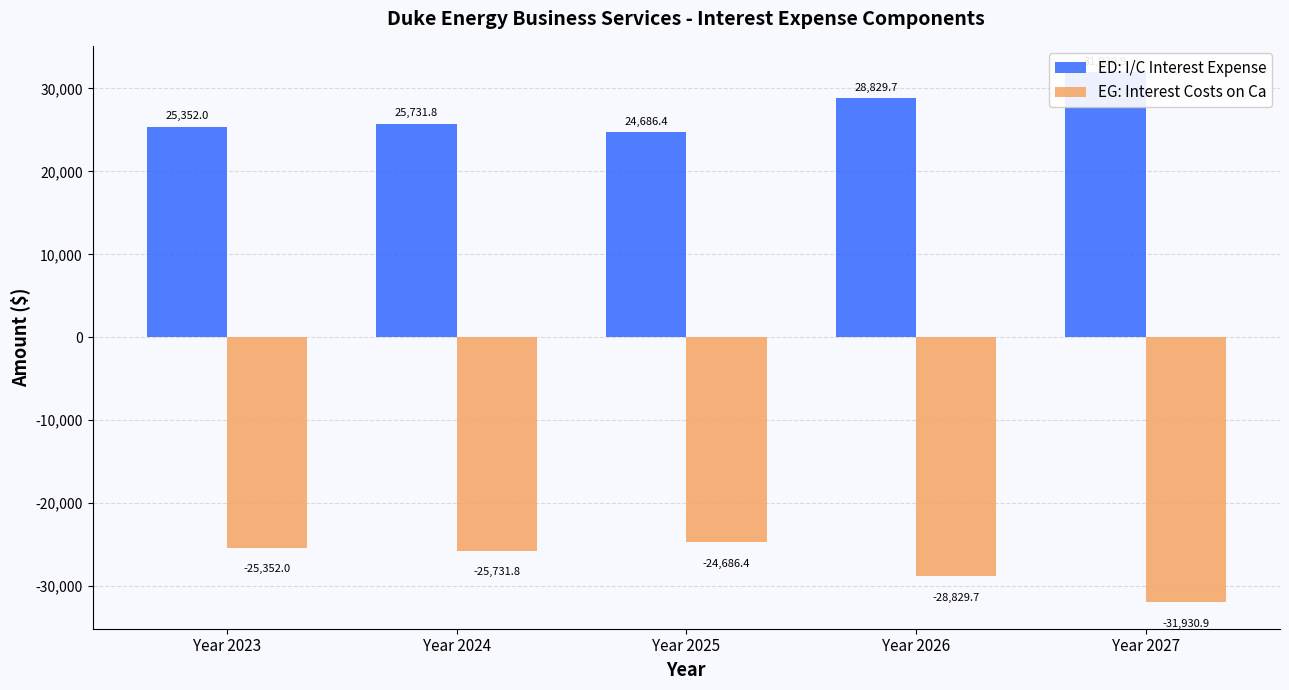

How many data points in EG: Interest Costs on Ca are less than -25731?

3